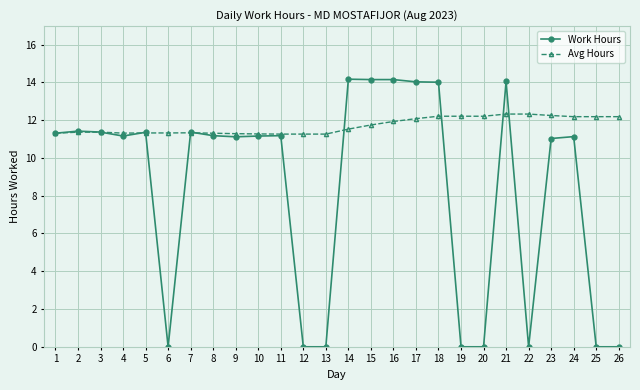

Is the value of Work Hours at 7 greater than the value of Avg Hours at 19?

No